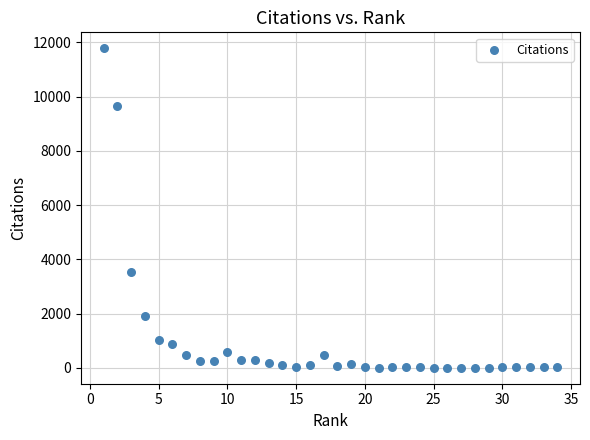

What is the range of Y values (max minus min)?

11785